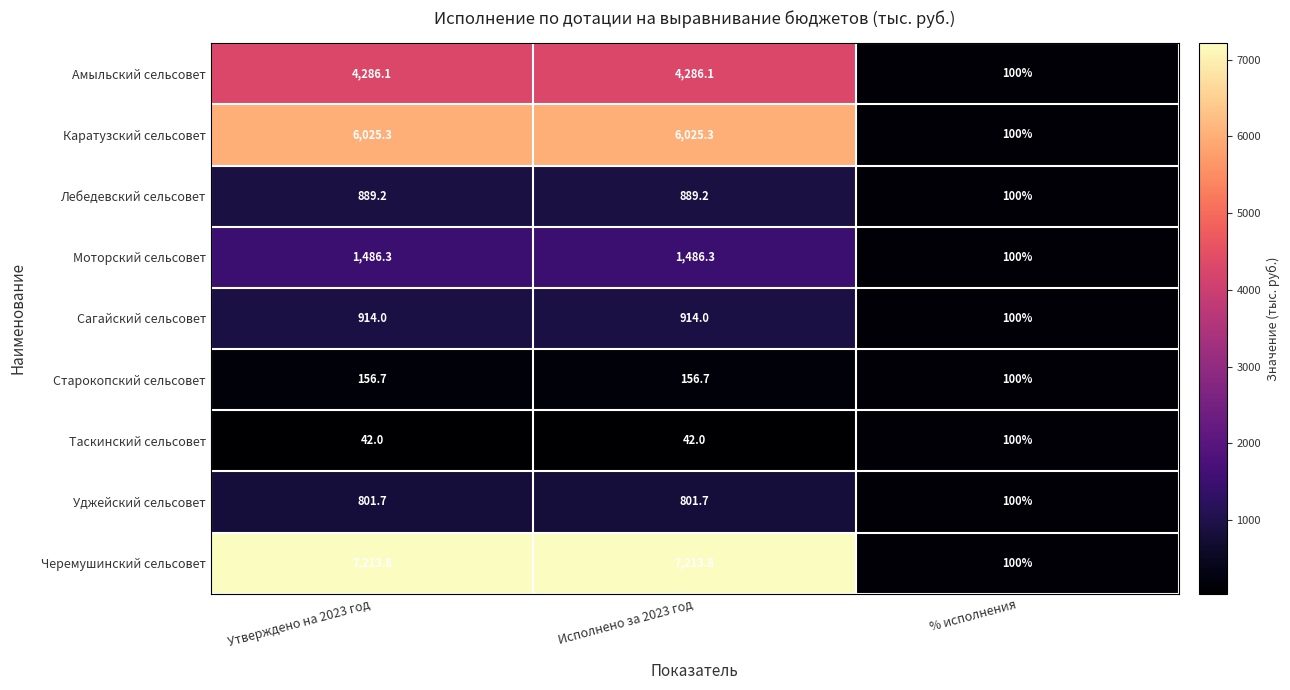

What is the sum of the Моторский сельсовет values at Исполнено за 2023 год and % исполнения?

1586.3